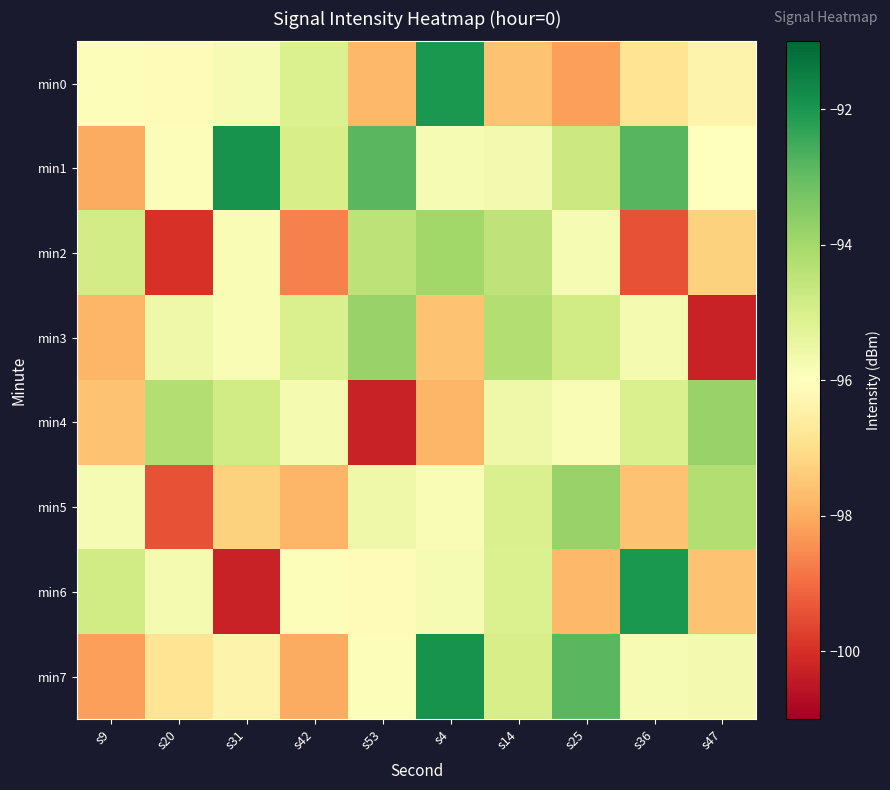

List the series in order of their peak value, highest first.

min1, min7, min0, min6, min3, min4, min5, min2